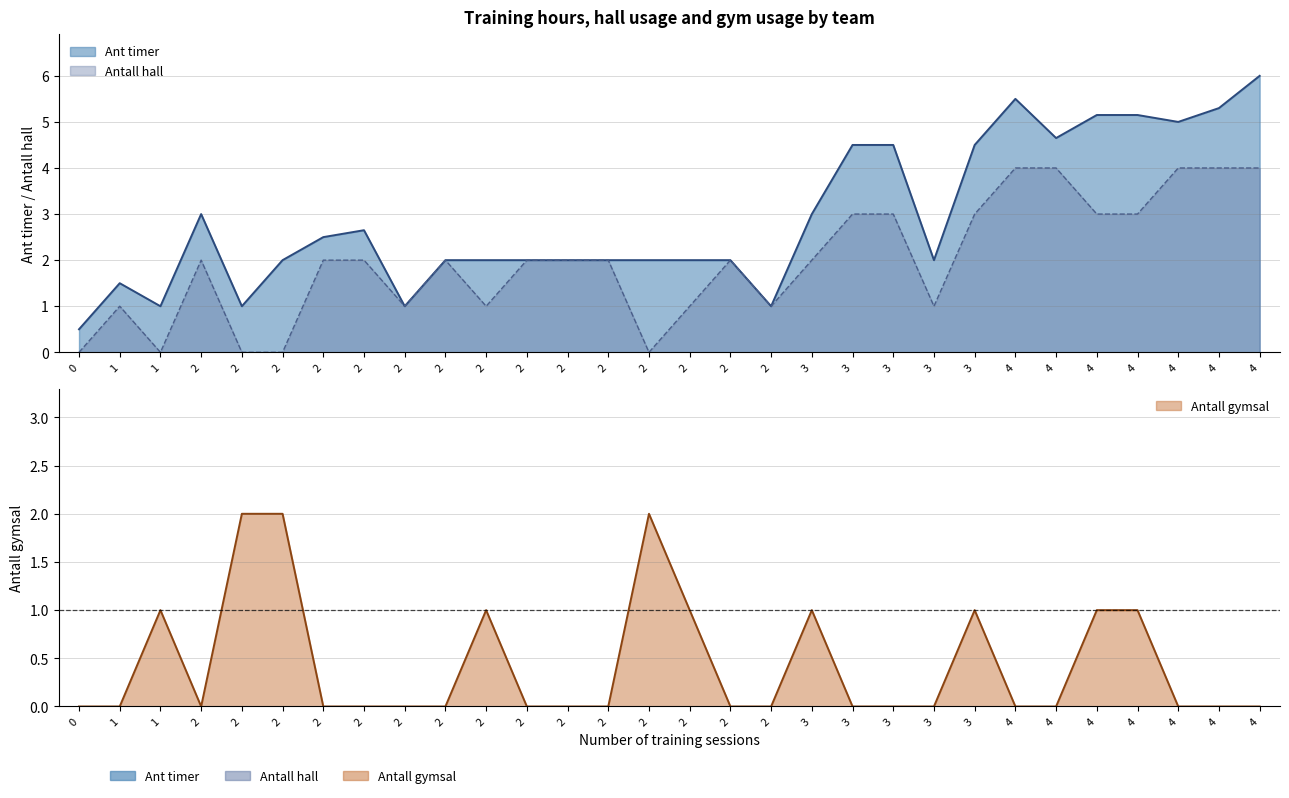

True or false: Antall hall and Ant treninger cross at least once.

False